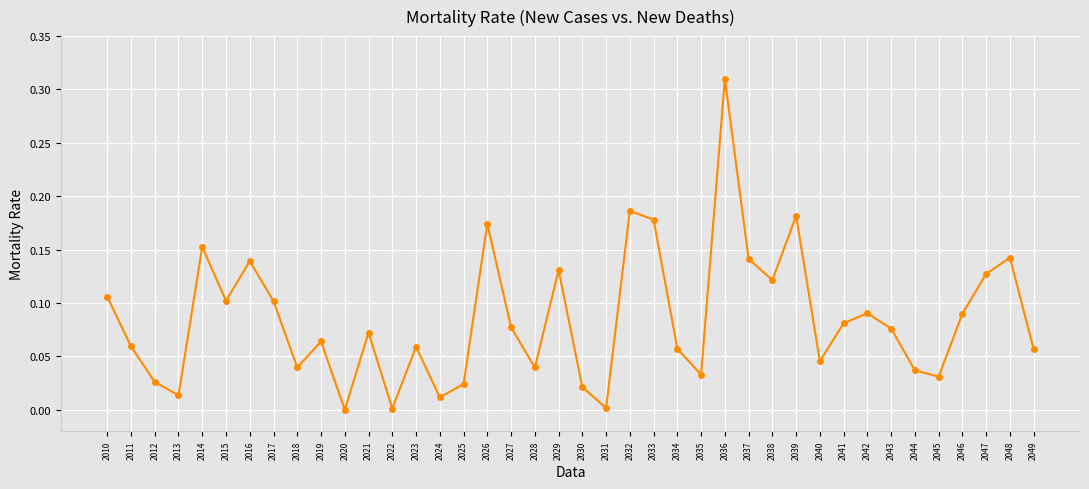

Which has a higher value, 2026 or 2049?

2026